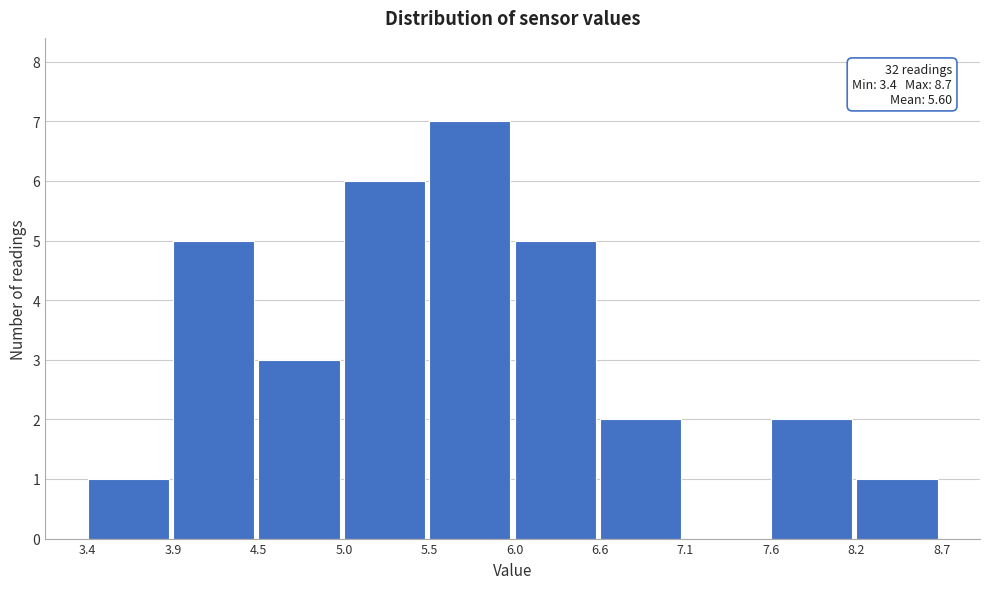

Over which range of the x-axis is the bar tallest?

5.5 to 6.0